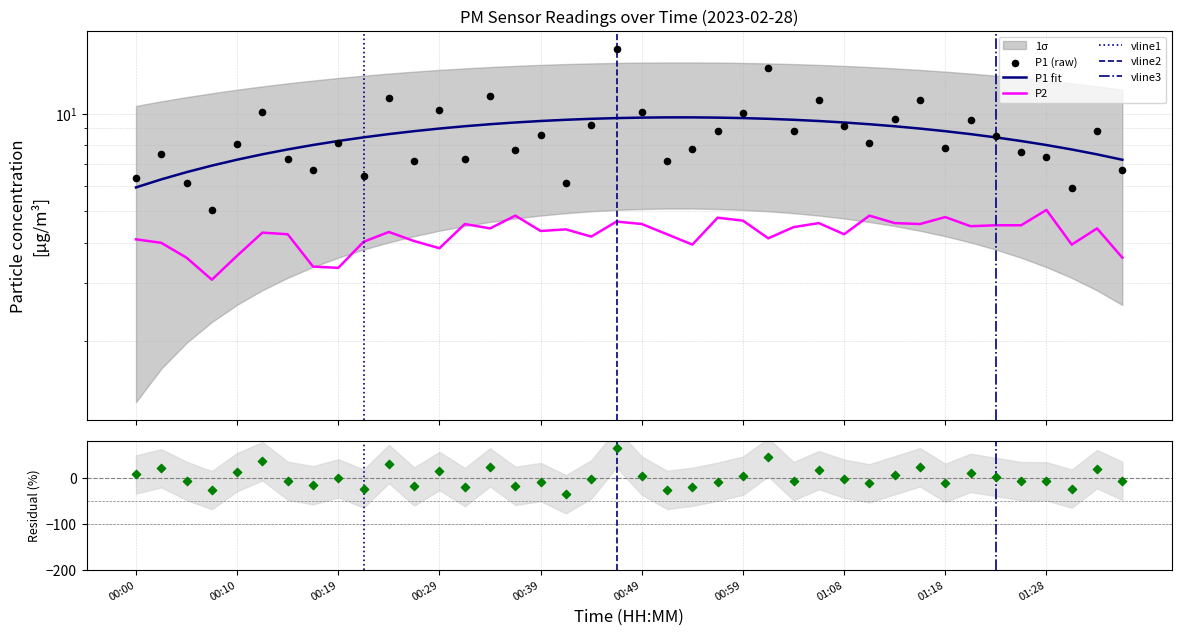

Which series contains the lowest Y value?

P2